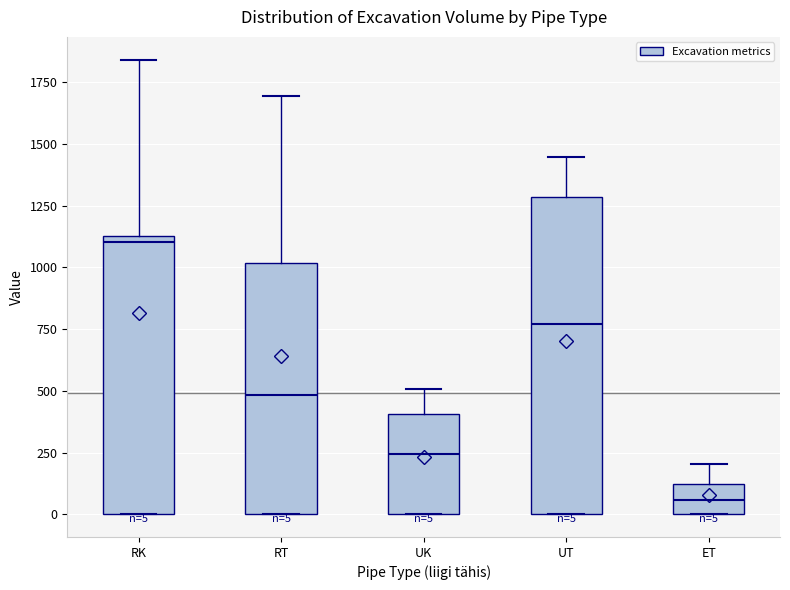

Which box has the lowest median line?

ET